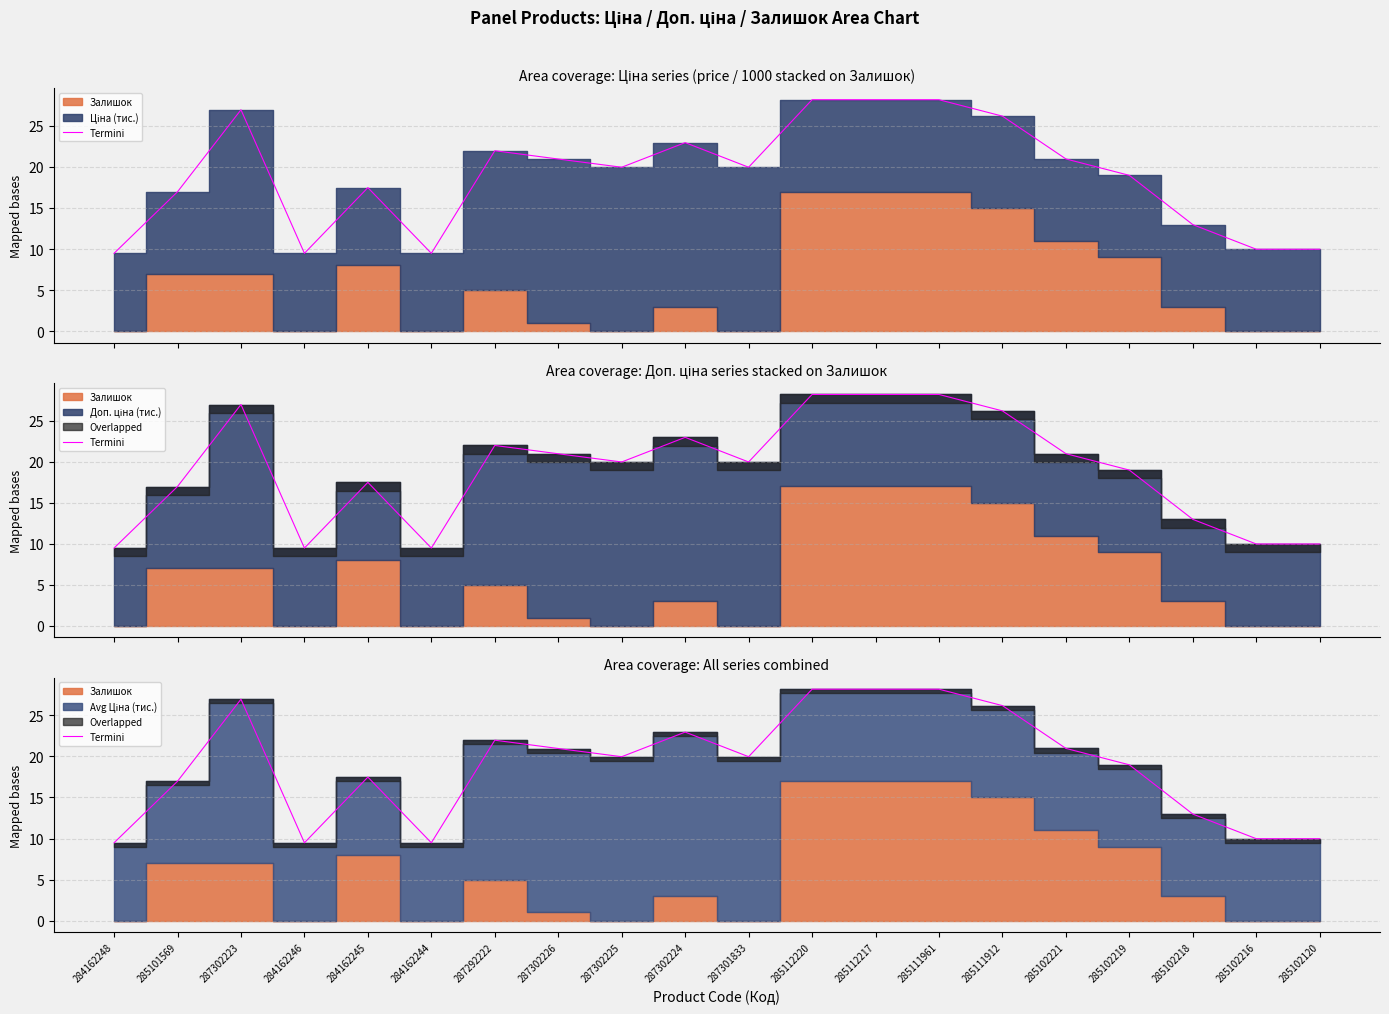

Does the chart have visible grid lines?

Yes